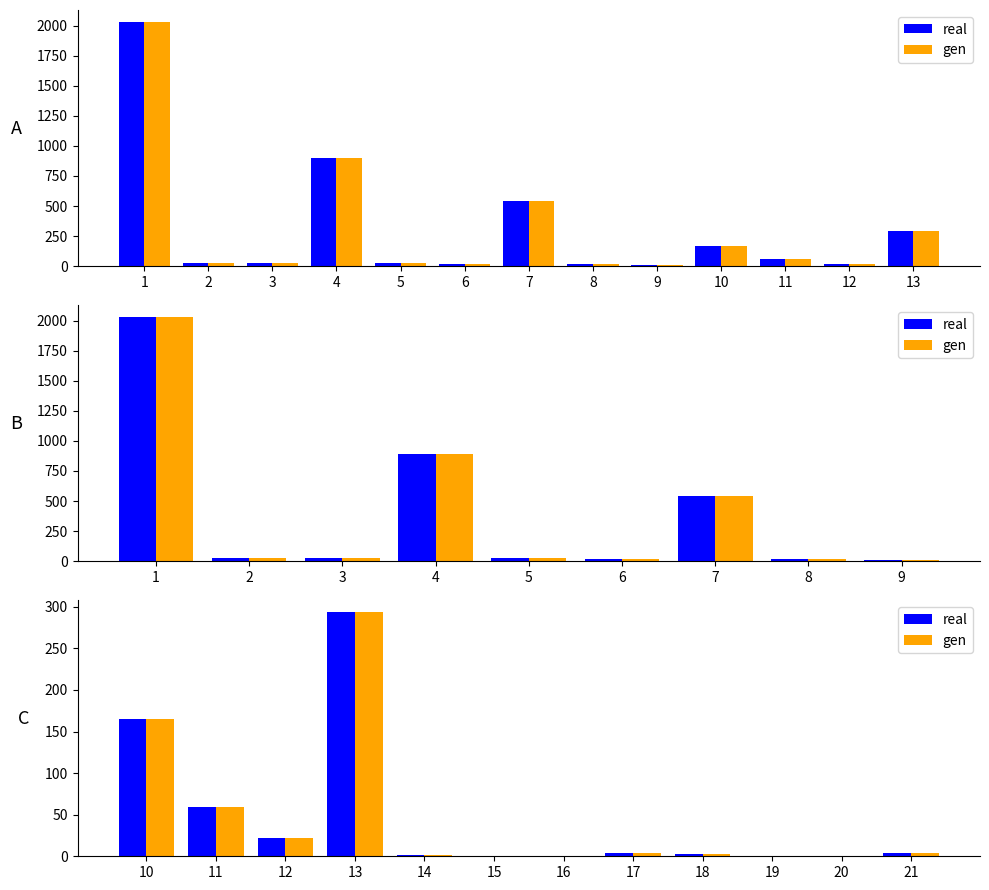

Which series has the largest range (max minus min)?

real